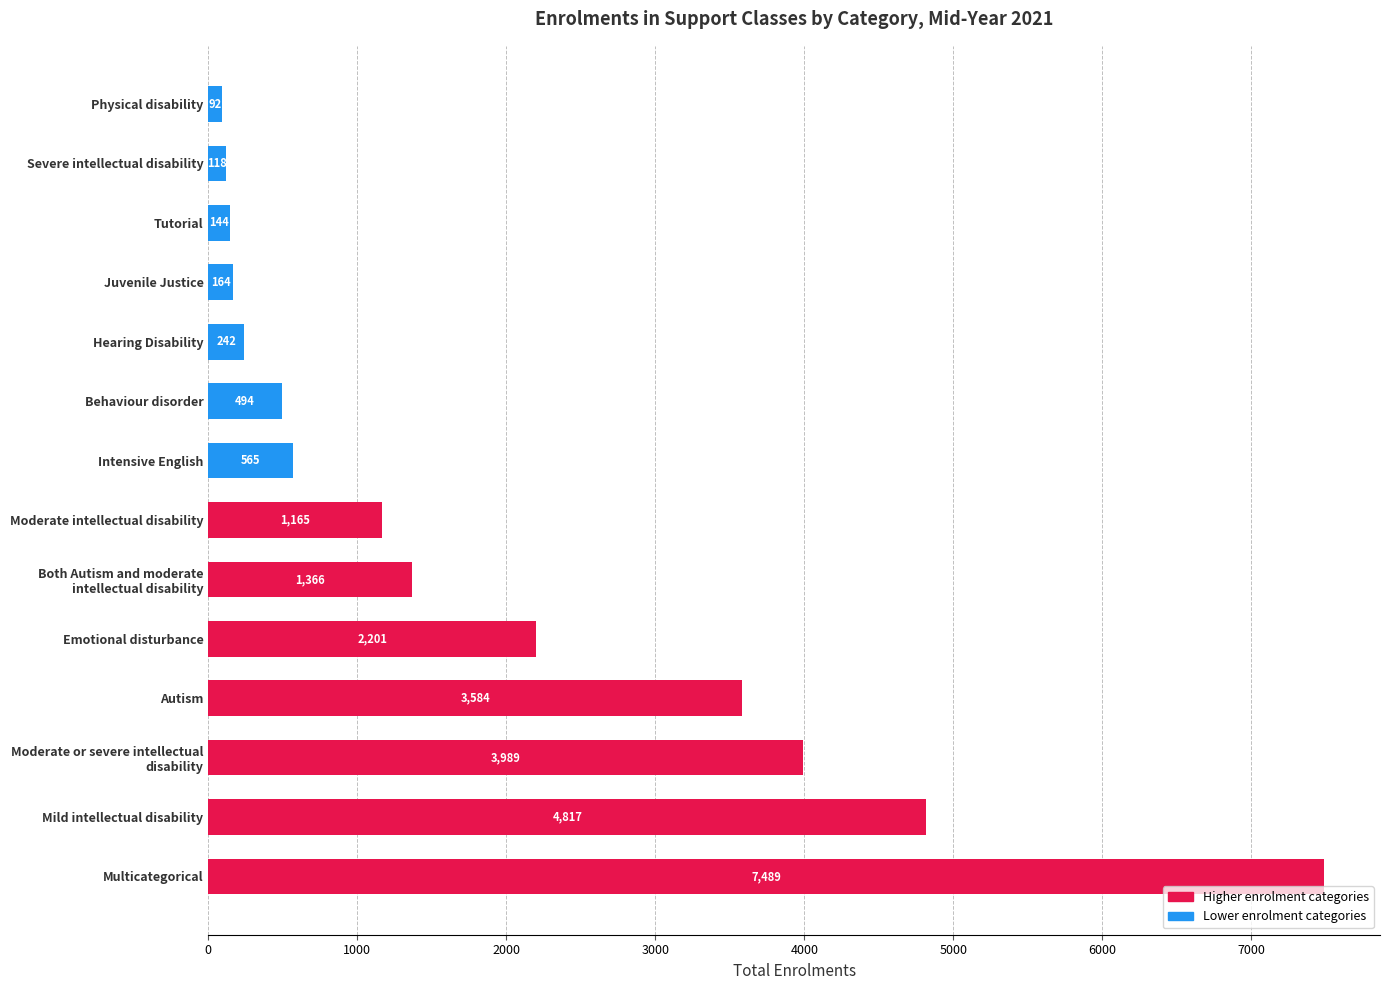

What is the average value?

1888